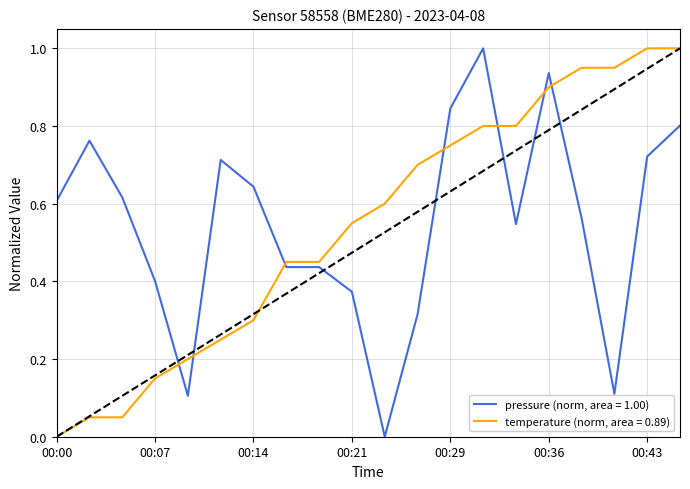

After their last crossing, which series has the higher values: pressure (norm, area = 1.00) or temperature (norm, area = 0.89)?

temperature (norm, area = 0.89)